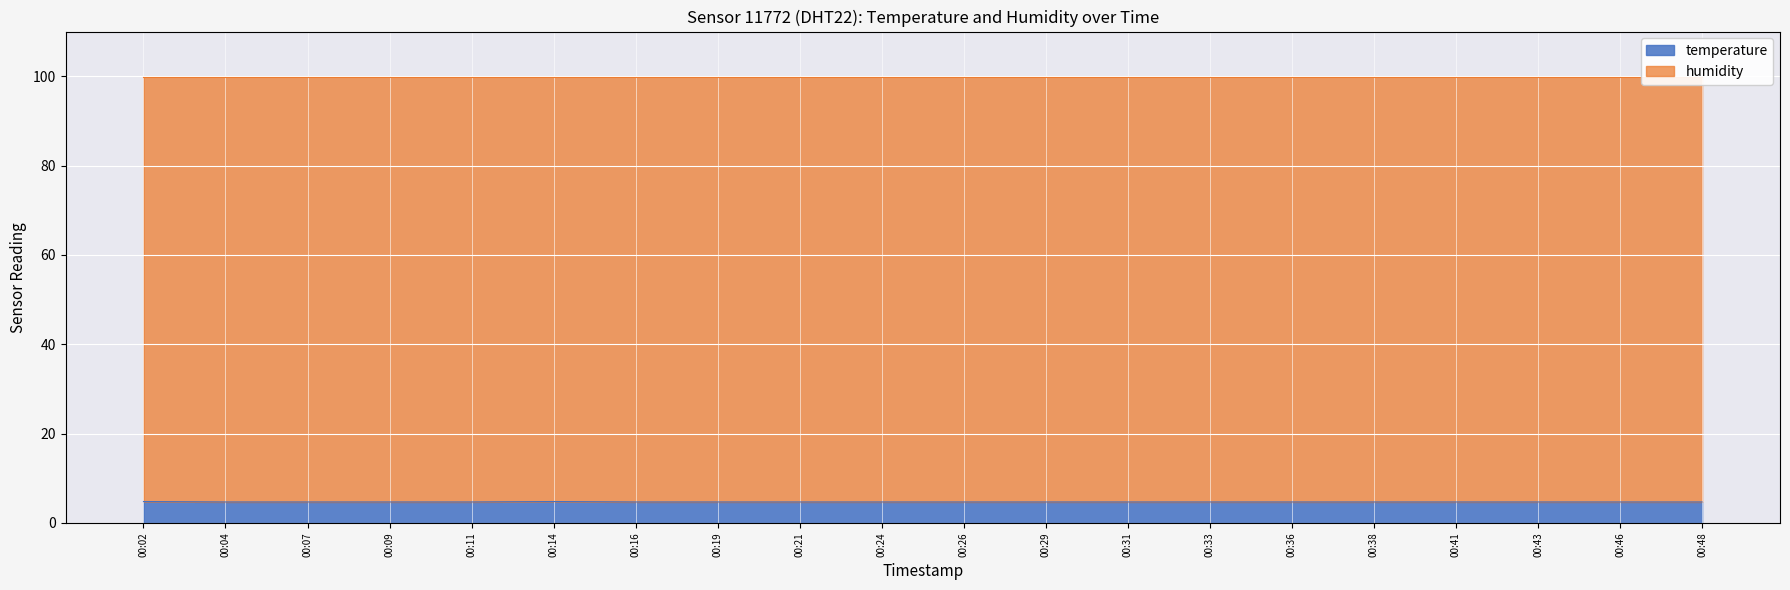

What is the ratio of the value at 00:29 to the value at 00:24?

1.0